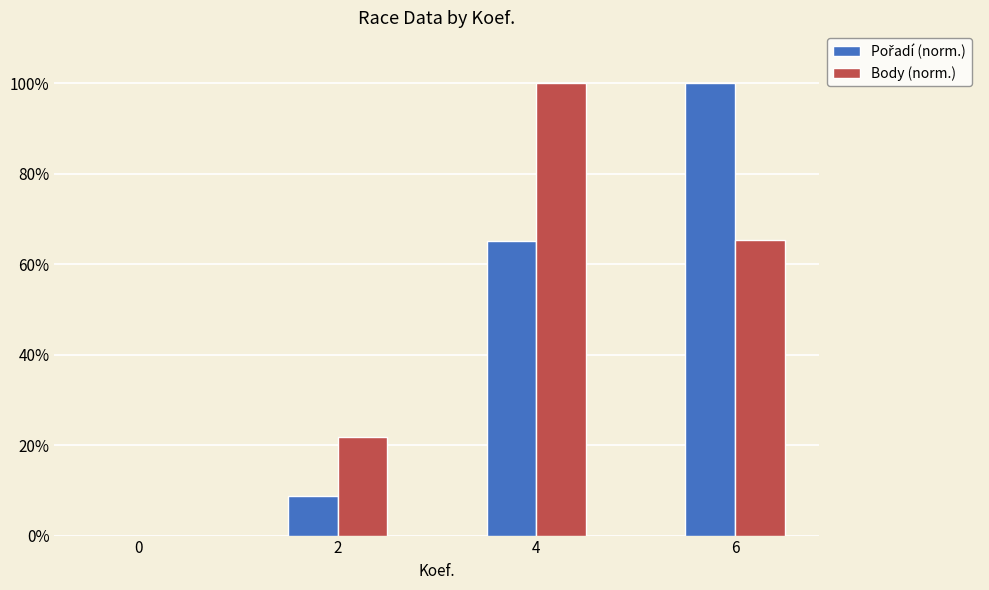

What is the maximum value shown in the chart?

100.0